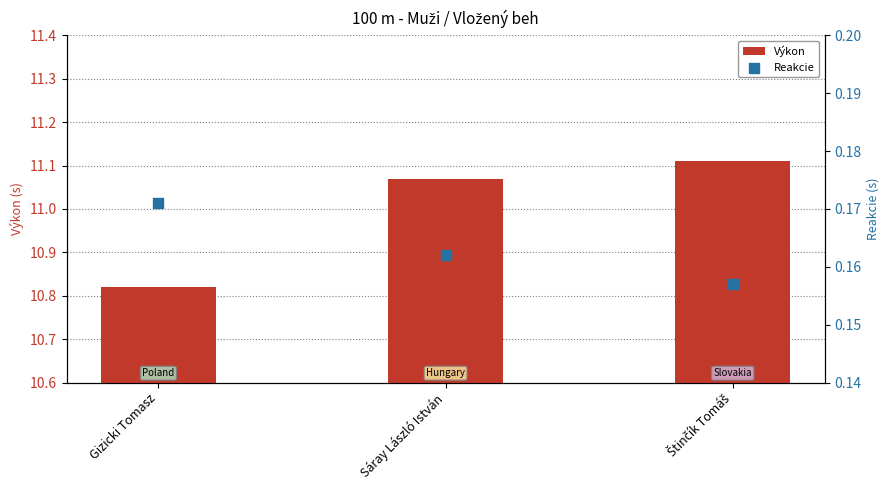

Which series reaches the maximum Y coordinate?

Výkon